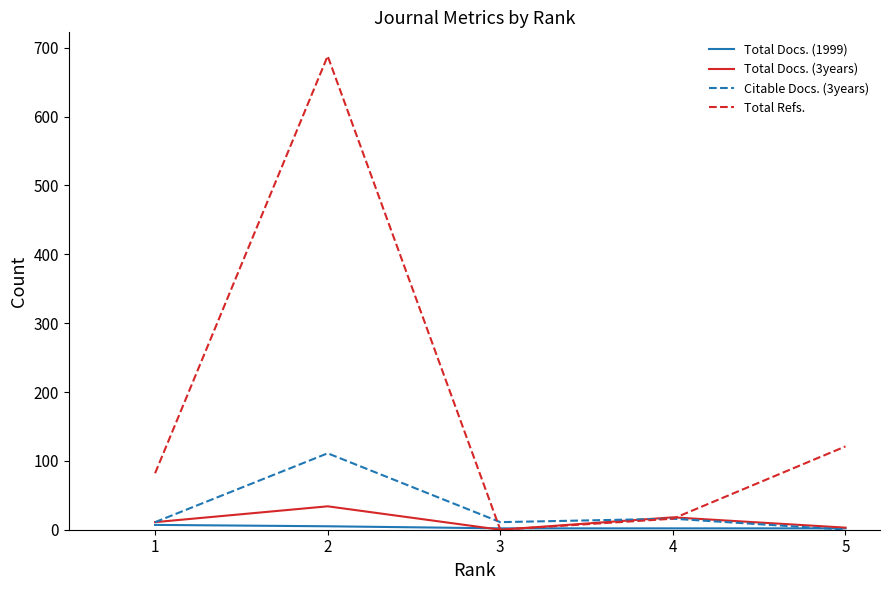

At which label is Total Docs. (3years) closest to 17?

4